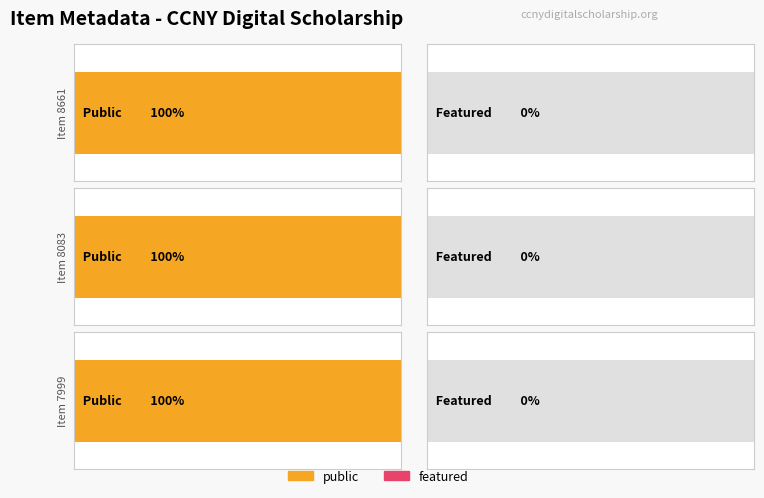

What is the spread (max minus min) of values at 8661?

1